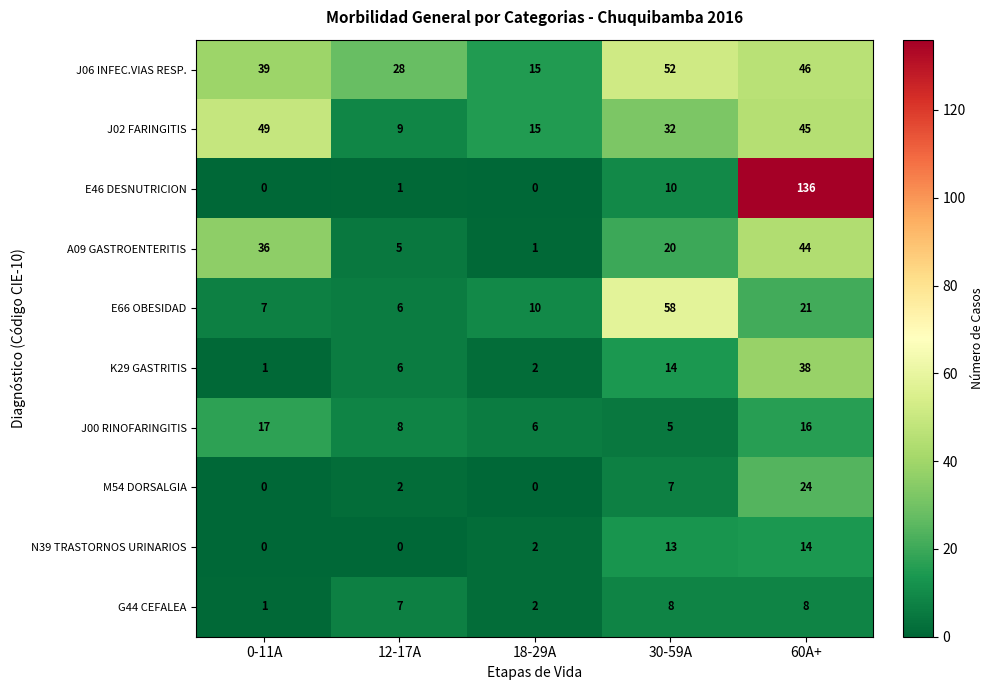

Read the J02 FARINGITIS value at 18-29A, to the nearest 10.

20